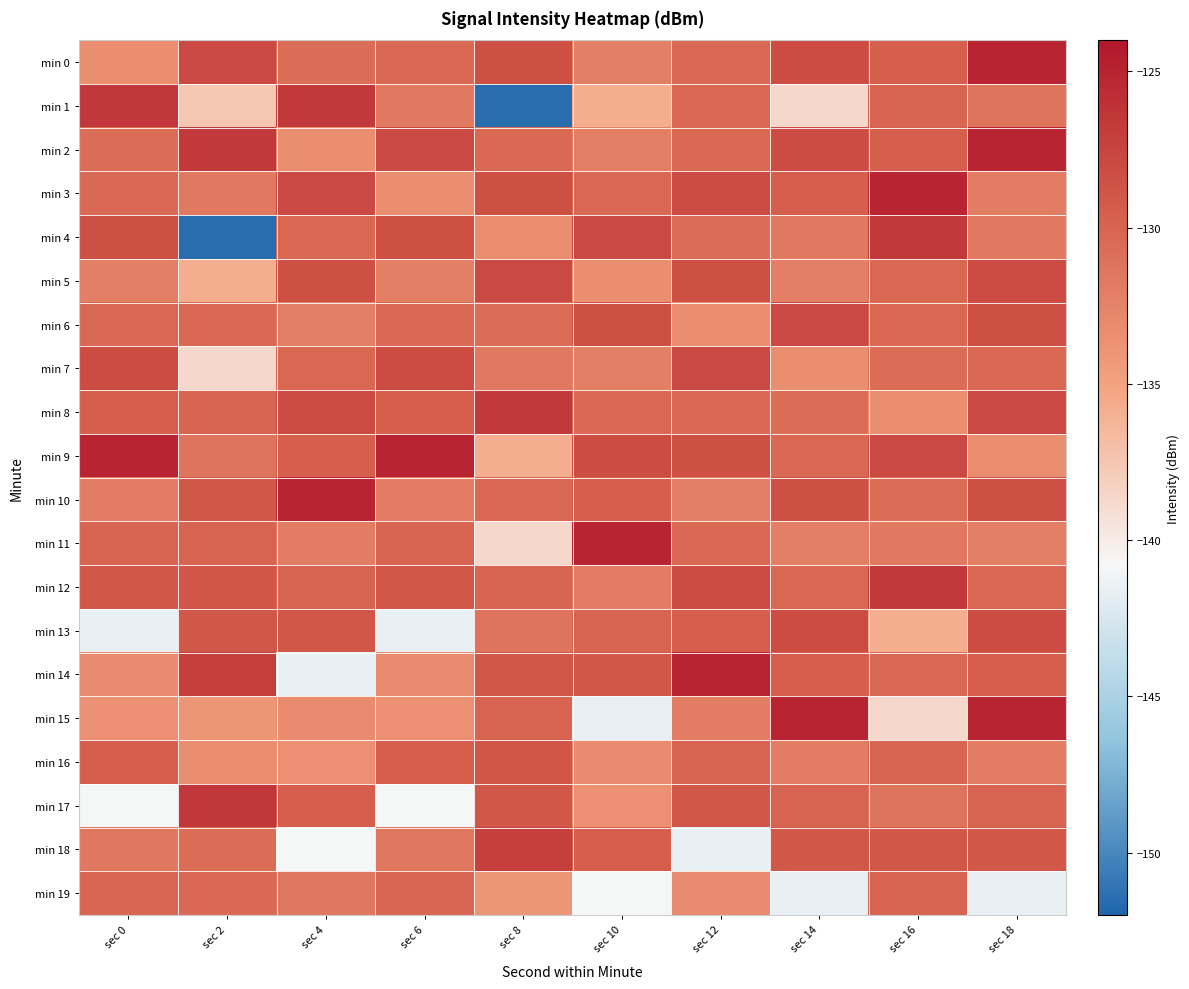

Which series has the widest spread of values?

min 1